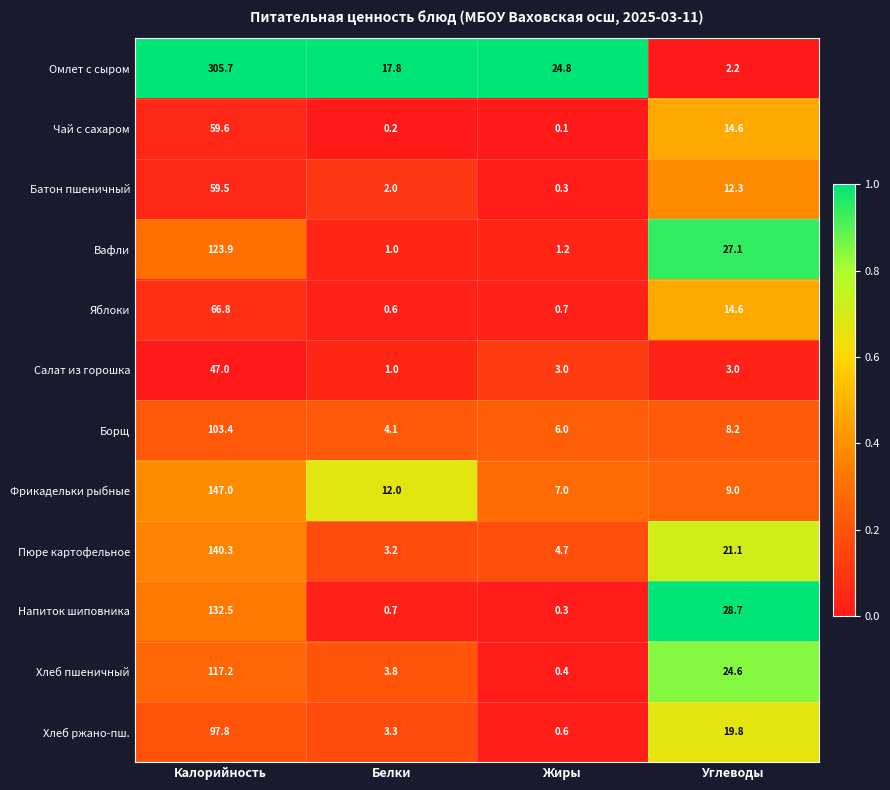

The value of Хлеб ржано-пш. at Калорийность is 39.1. True or false?

False